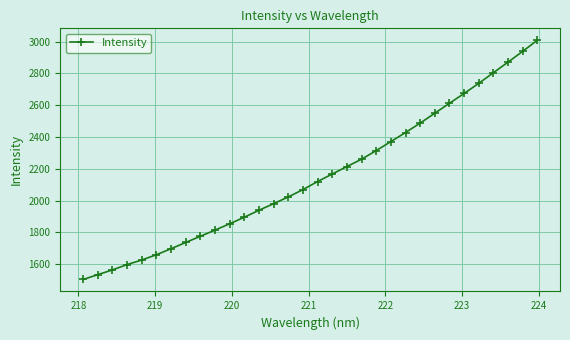

True or false: the data has more than 0 interior local peaks.

False